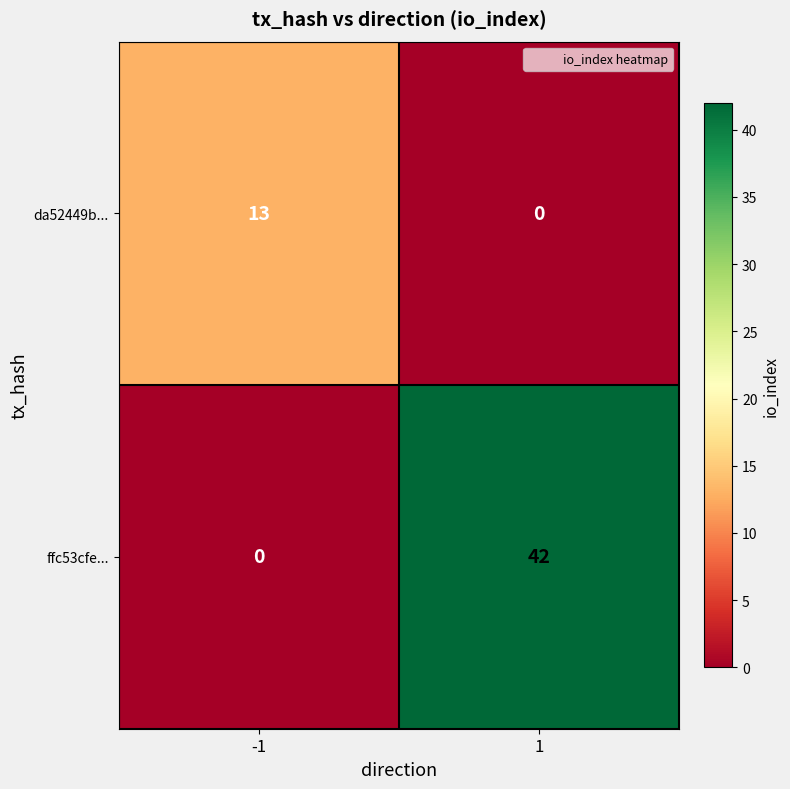

Rank the series at -1 from highest to lowest value.

da52449b..., ffc53cfe...